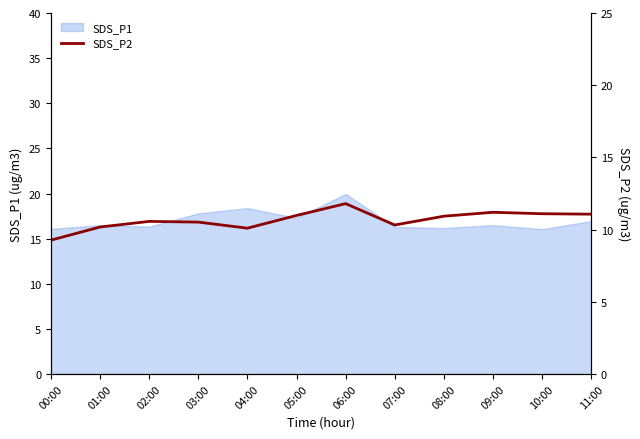

Which category has the highest value in the SDS_P1 series?

06:00